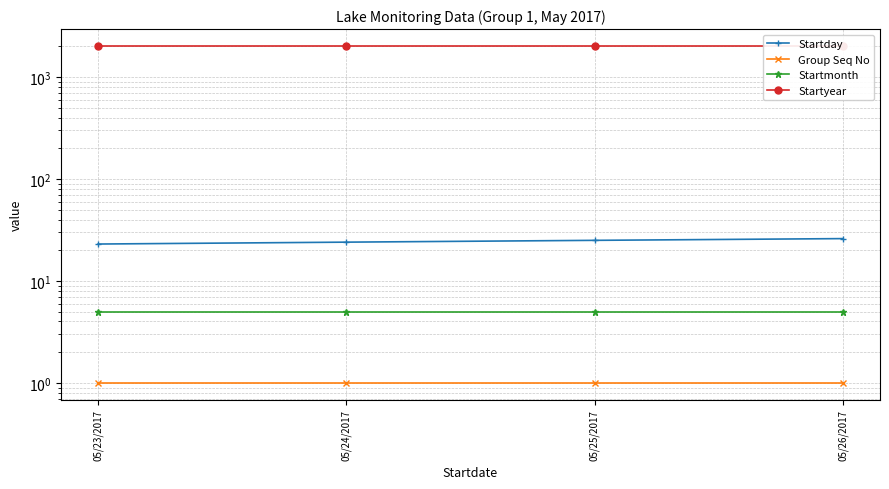

Which series has the largest total across all categories?

Startyear